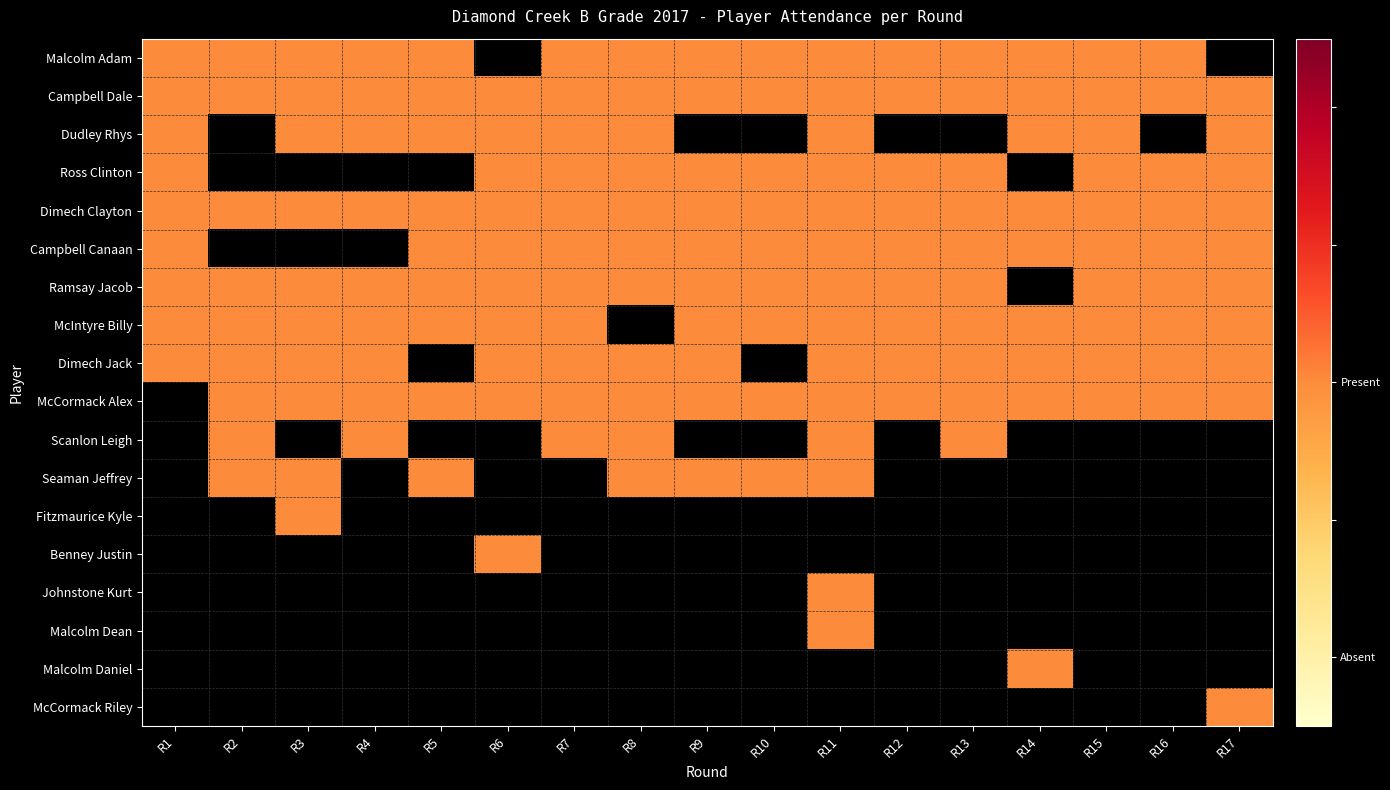

Is the value of McCormack Alex at Dimech Jack greater than the value of Ross Clinton at McCormack Alex?

No